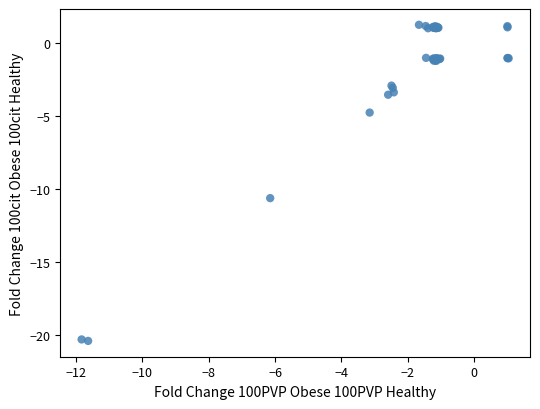

What Y value in the scatter plot is closest to -9?

-10.6